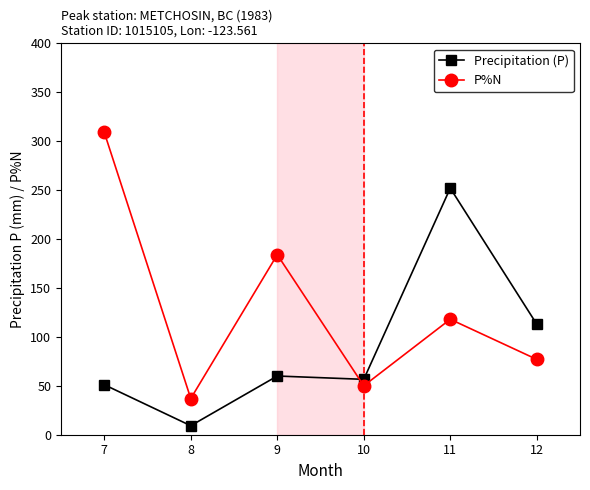

What is the sum of the Precipitation (P) values at 12 and 7?

164.1